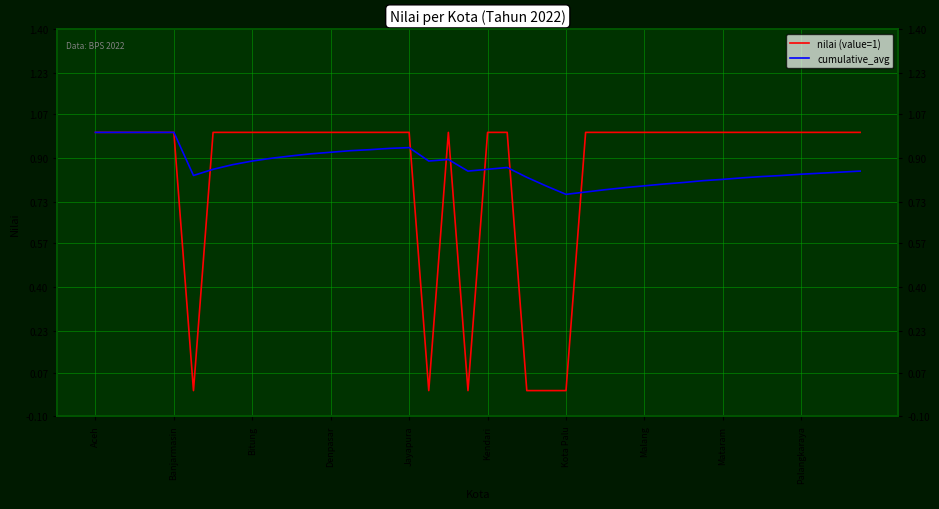

In cumulative_avg, how many points are higher than both neighbors (excluding endpoints)?

3